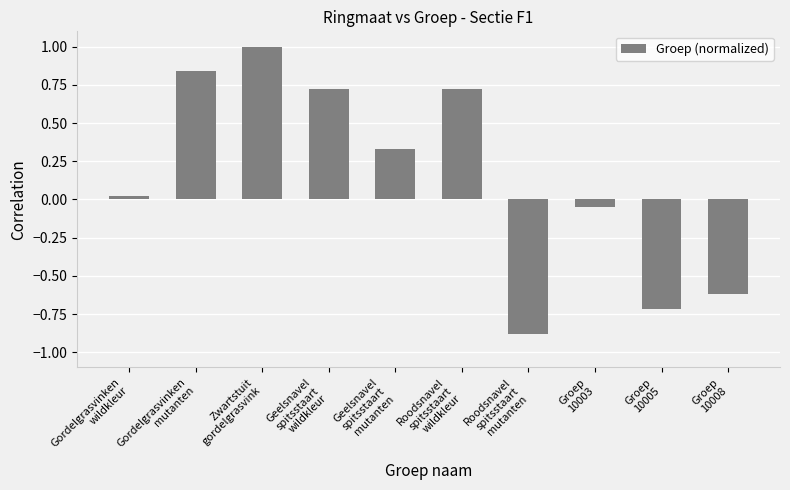

What is the maximum value shown in the chart?

1.0